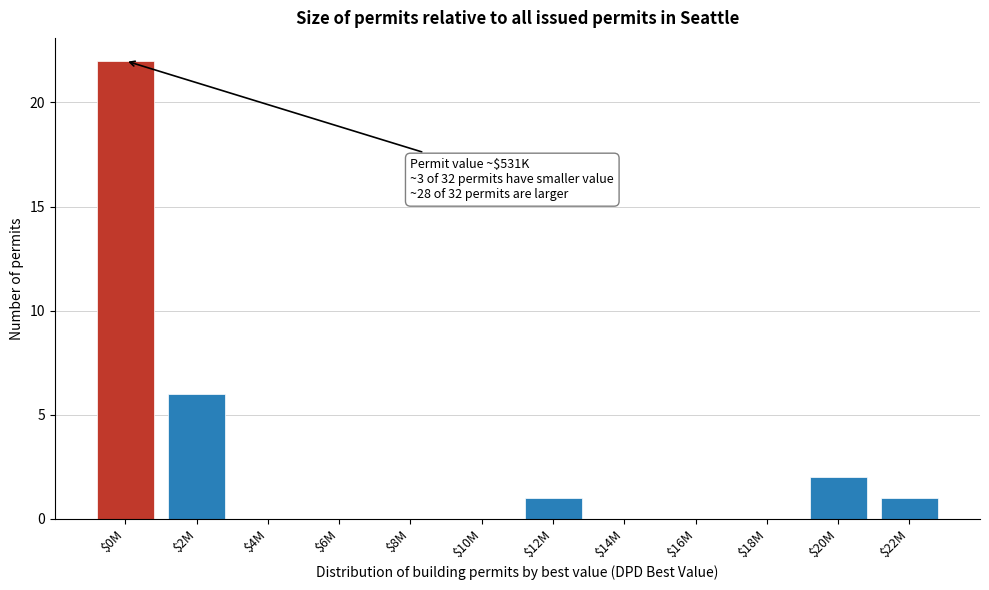

At which label is the value closest to 11?

$2M